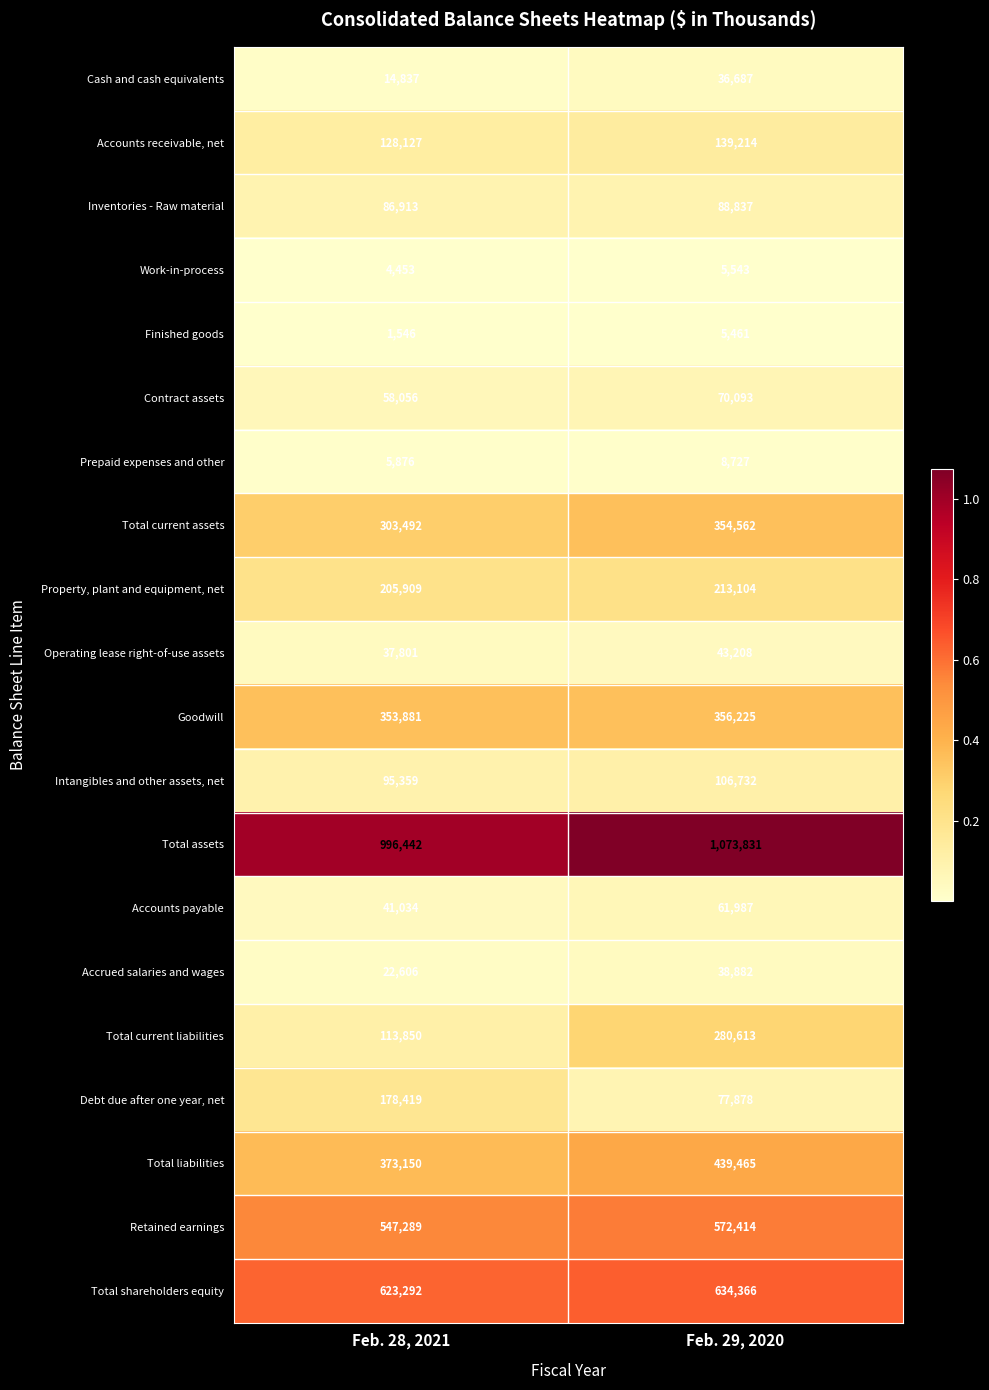

How many data points does each series have?

2